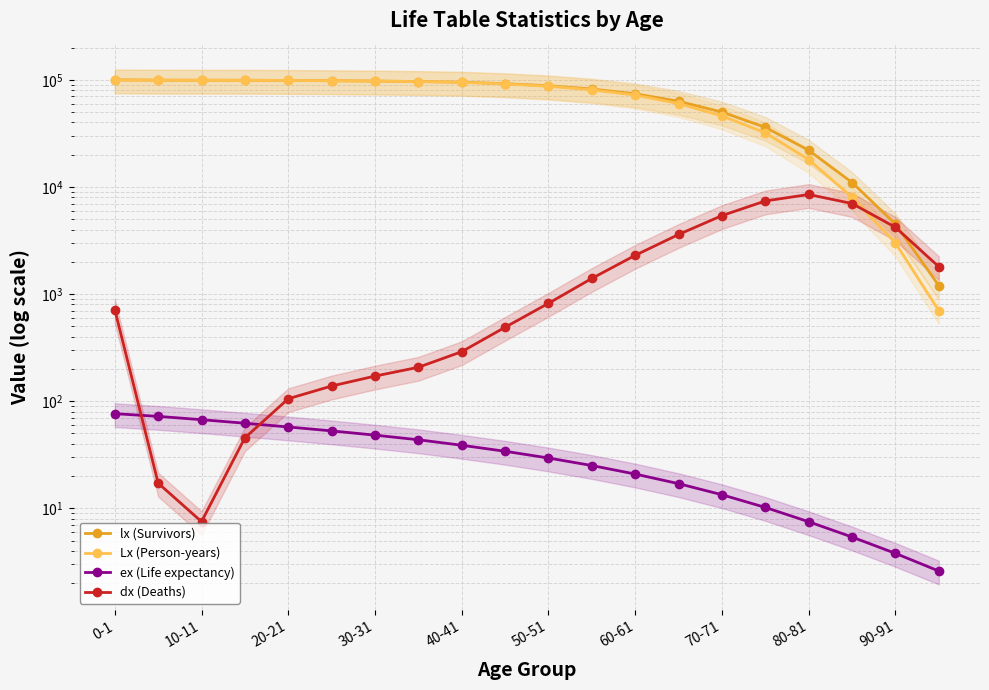

Reading left to right, transcribe all the data shown in this chart.

lx (Survivors): 100000.0	99163.8	99095.6	99016.9	98663.2	98048.0	97306.3	96365.7	95000.0	92000.0	88000.0	82000.0	74000.0	63000.0	50000.0	36000.0	22000.0	11000.0	4500.0	1200.0
Lx (Person-years): 99370.5	99155.2	99091.9	98994.1	98610.5	97978.7	97220.5	96262.0	94700.0	91500.0	87000.0	80500.0	72000.0	60000.0	46000.0	32000.0	18000.0	8000.0	3000.0	700.0
ex (Life expectancy): 76.5	72.2	67.2	62.3	57.5	52.8	48.2	43.7	38.8	34.1	29.5	25.1	20.9	17.0	13.4	10.2	7.5	5.4	3.8	2.6
dx (Deaths): 715.9	17.2	7.5	45.6	105.5	138.6	171.6	207.4	290.0	490.0	820.0	1400.0	2300.0	3600.0	5400.0	7400.0	8500.0	7000.0	4200.0	1800.0